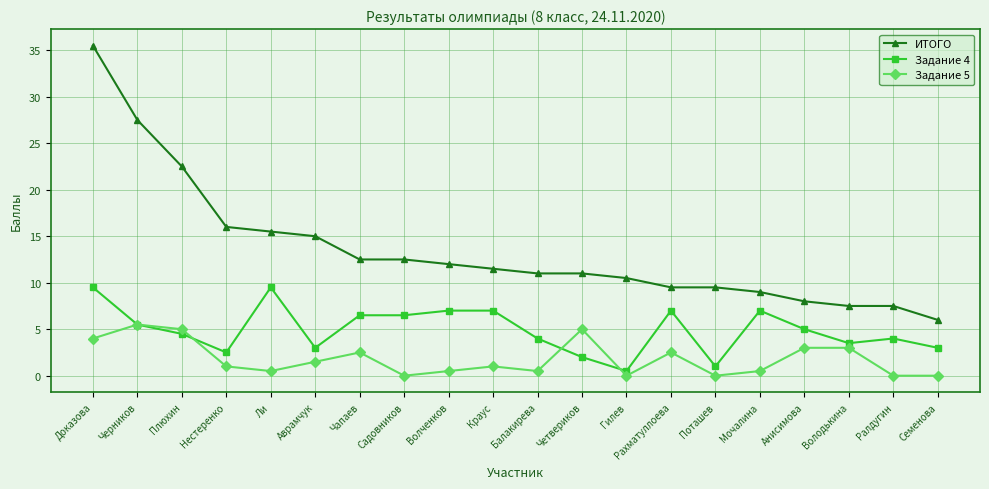

True or false: ИТОГО and Задание 4 cross at least once.

False